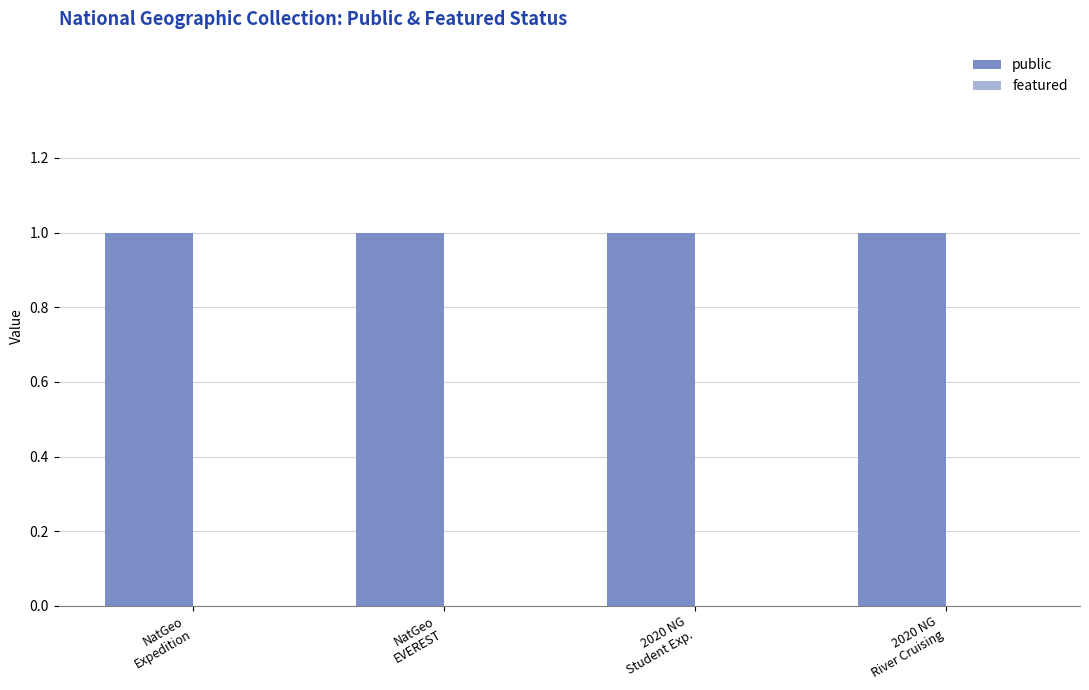

Which label corresponds to the smallest value in the chart?

NatGeo
Expedition